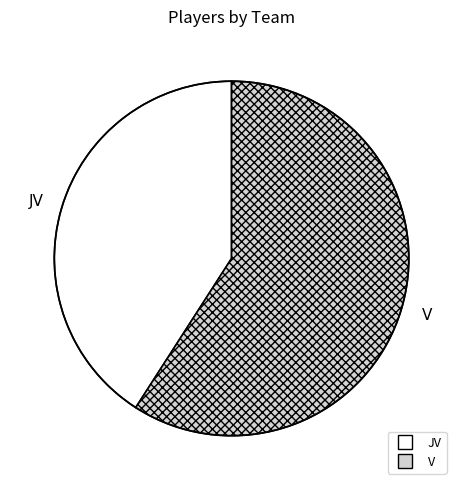

Between V and JV, which is larger?

V